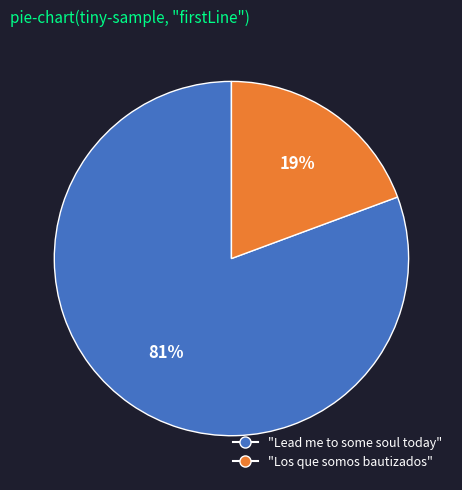

Which slice represents more than half of the pie?

"Lead me to some soul today"